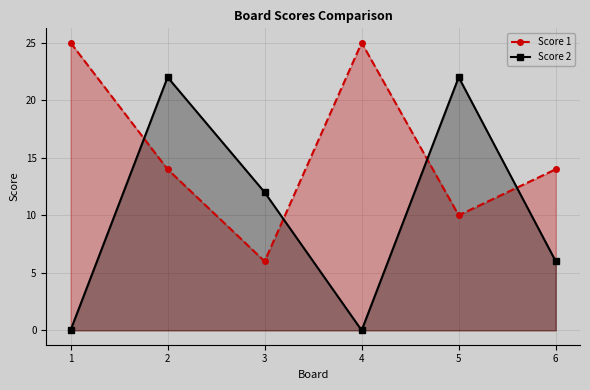

What are all the series names shown in the legend?

Score 1, Score 2